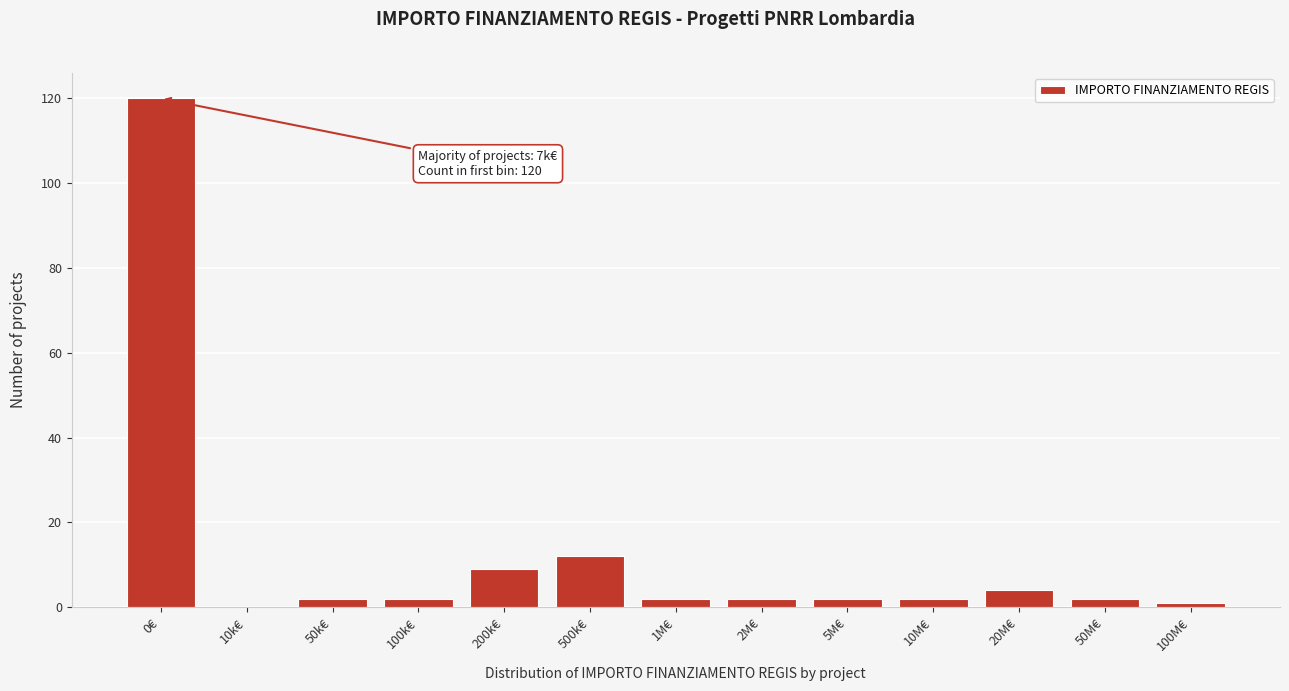

Reading left to right, extract all data points from this chart.

0€=120	10k€=0	50k€=2	100k€=2	200k€=9	500k€=12	1M€=2	2M€=2	5M€=2	10M€=2	20M€=4	50M€=2	100M€=1